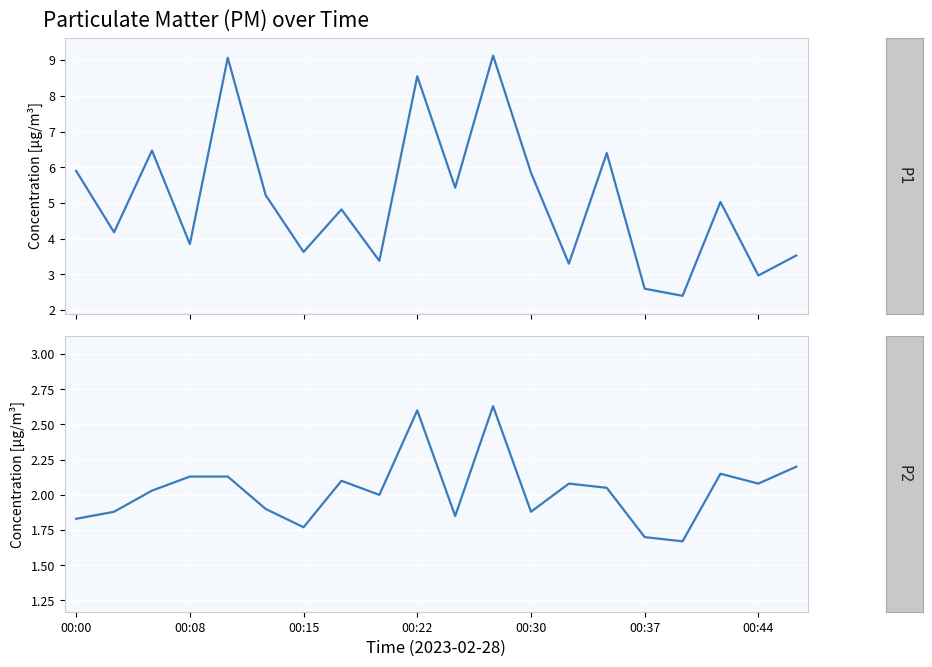

What is the total value across all series at 10?

7.3